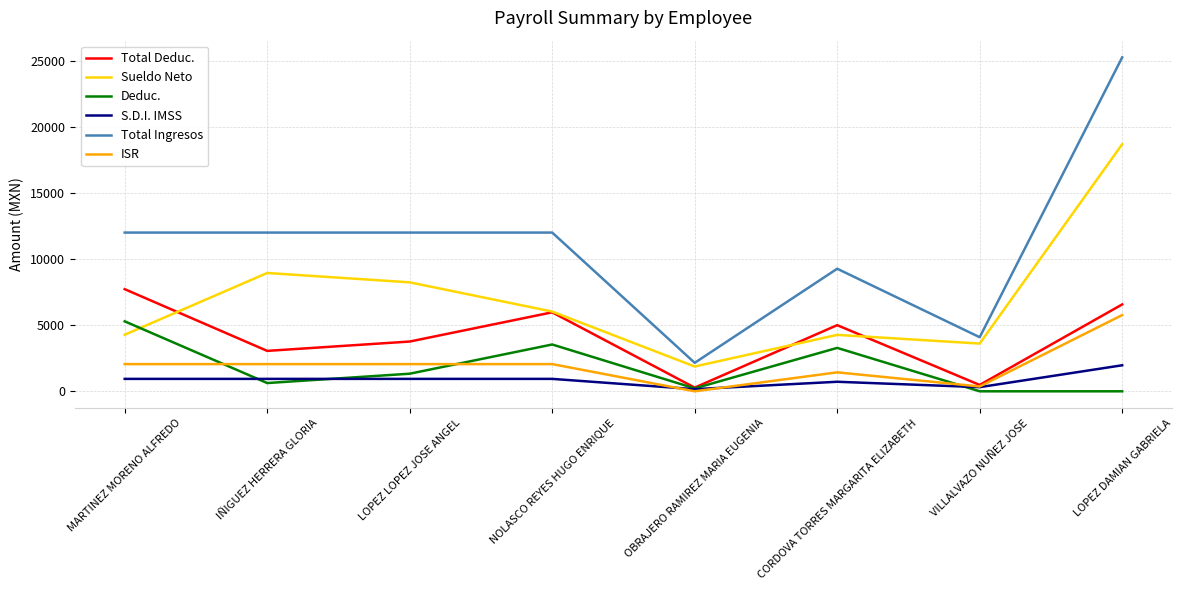

What is the approximate value of ISR at MARTINEZ MORENO ALFREDO?

2060.5